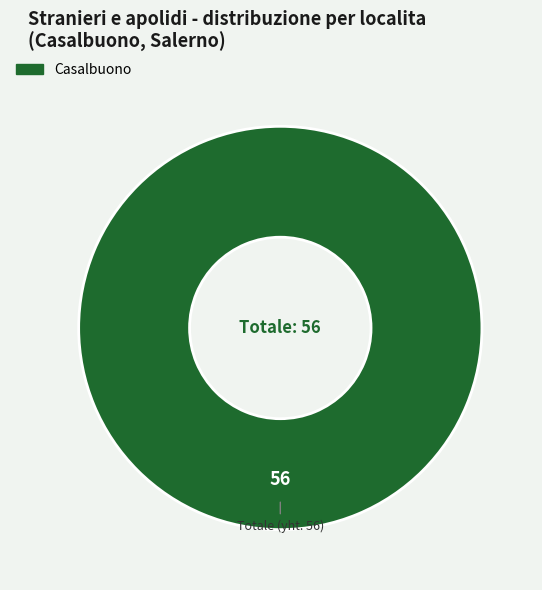

Is there any slice that represents more than half of the pie?

Yes